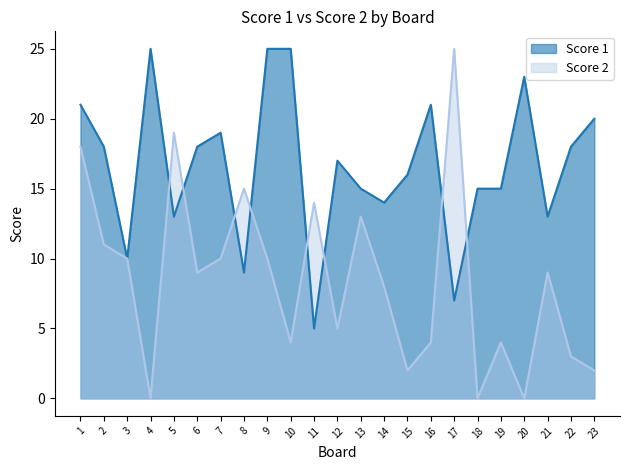

In Score 1, how many points are lower than both neighbors (excluding endpoints)?

7